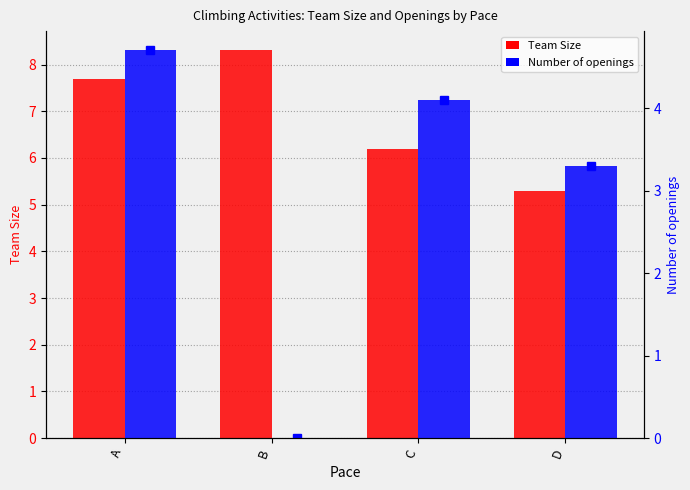

How many values in the Team Size series exceed 7?

2